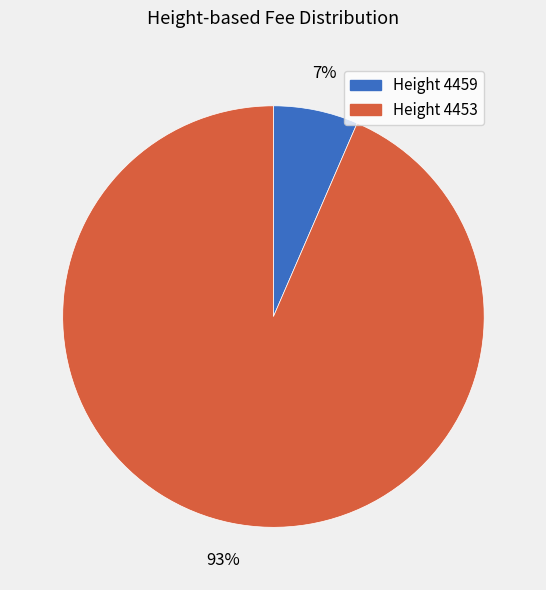

To the nearest percent, what is the average slice percentage?

50%